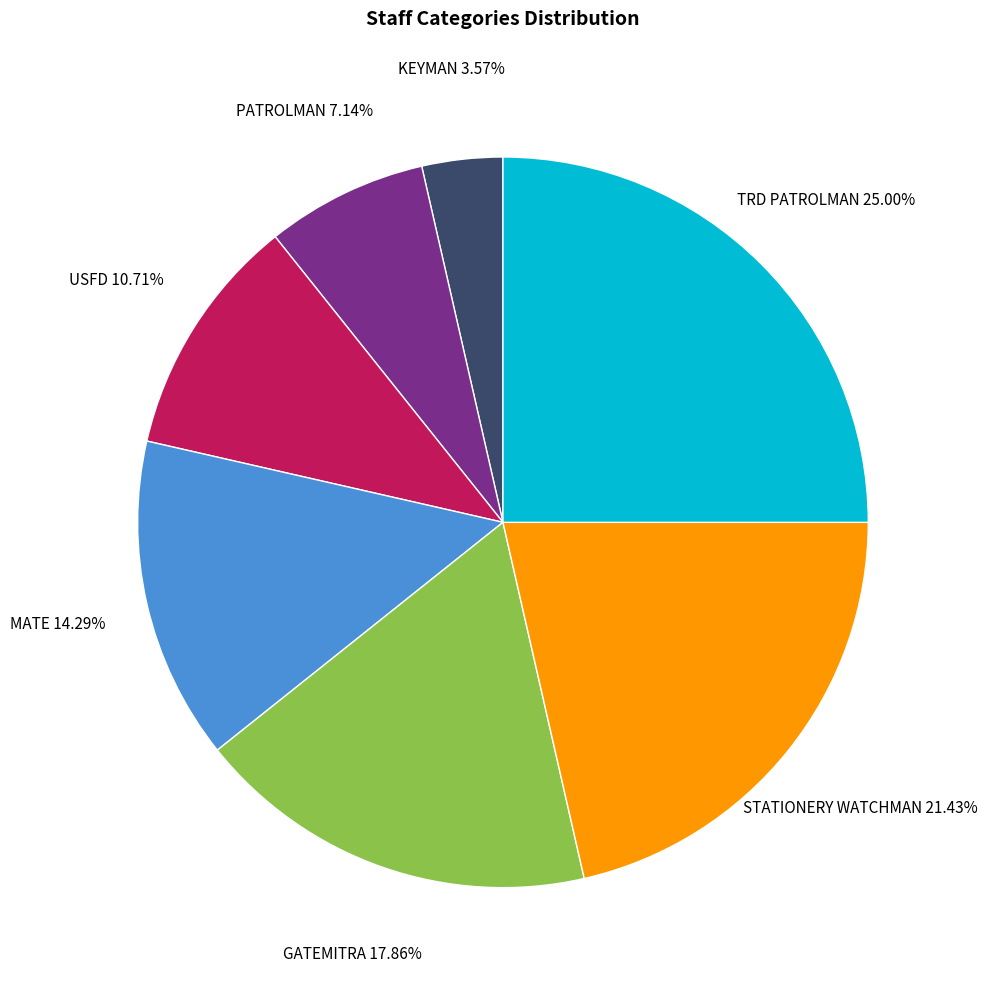

Count the number of slices in the pie.

7